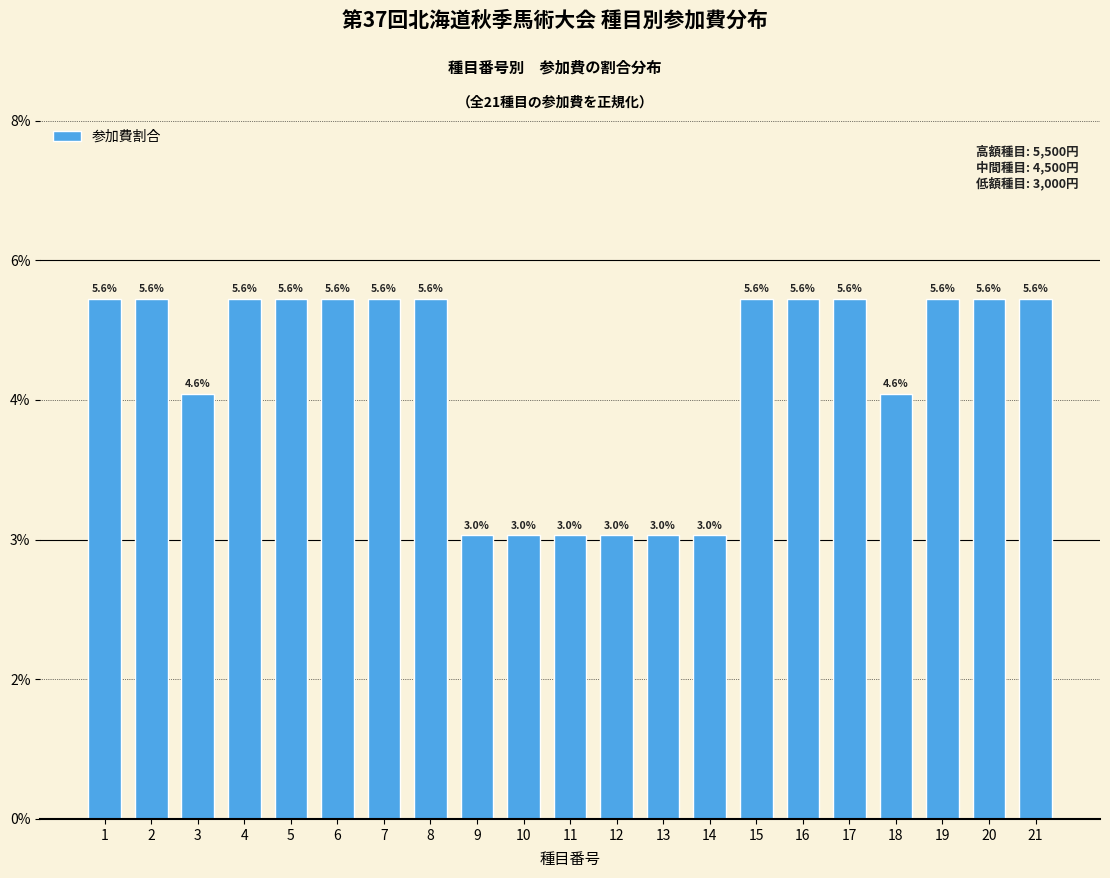

Are the bars horizontal?

No